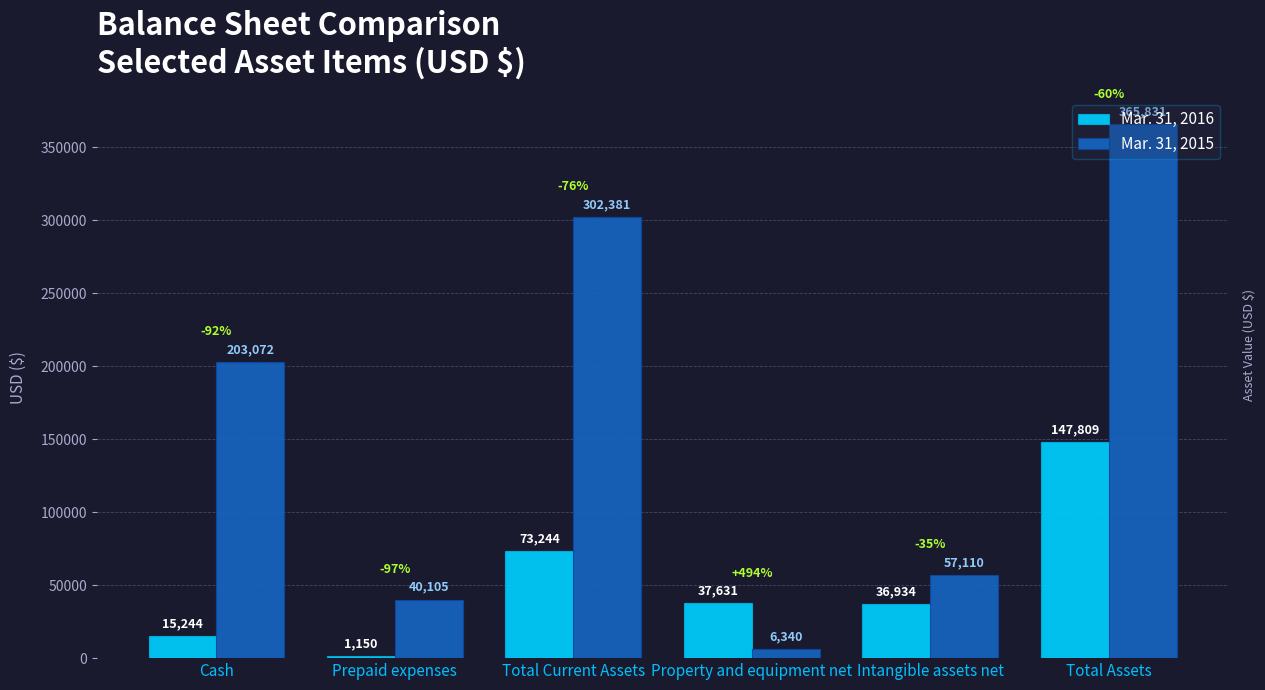

How many groups of bars are there?

6